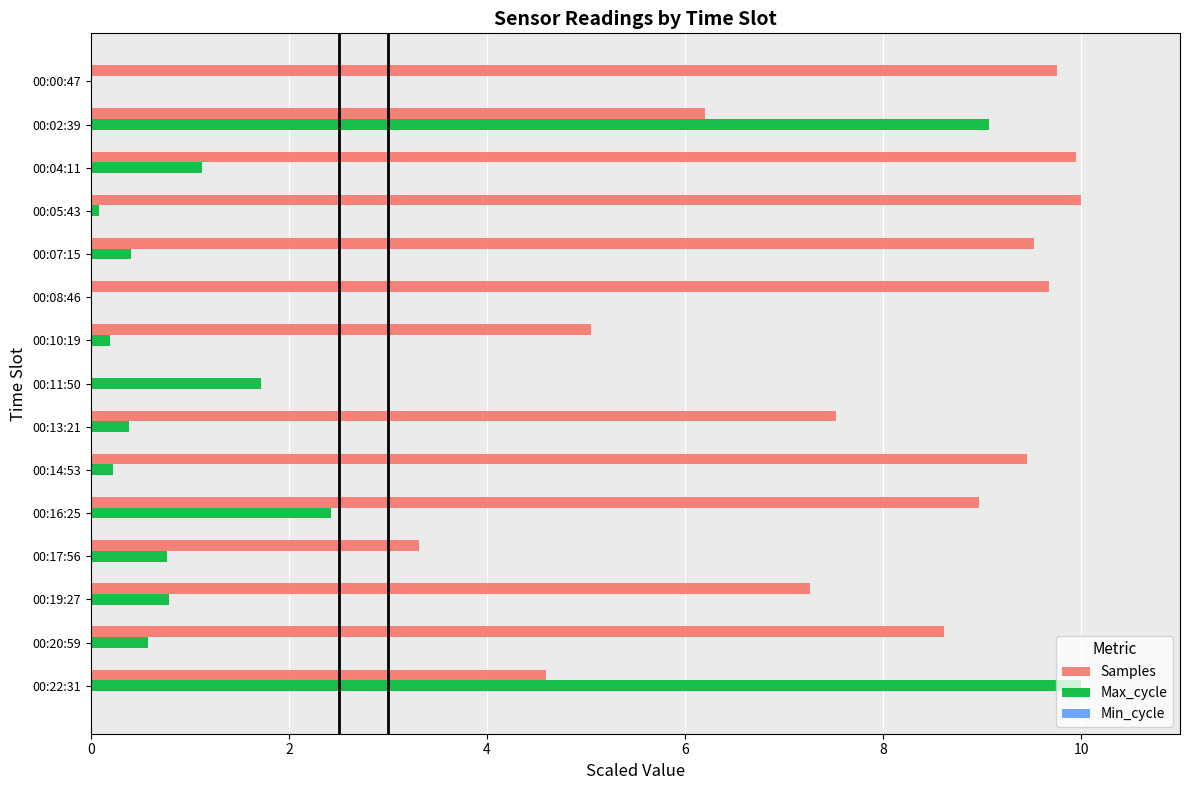

Between 00:20:59 and 00:22:31, which series saw the biggest shift?

Max_cycle